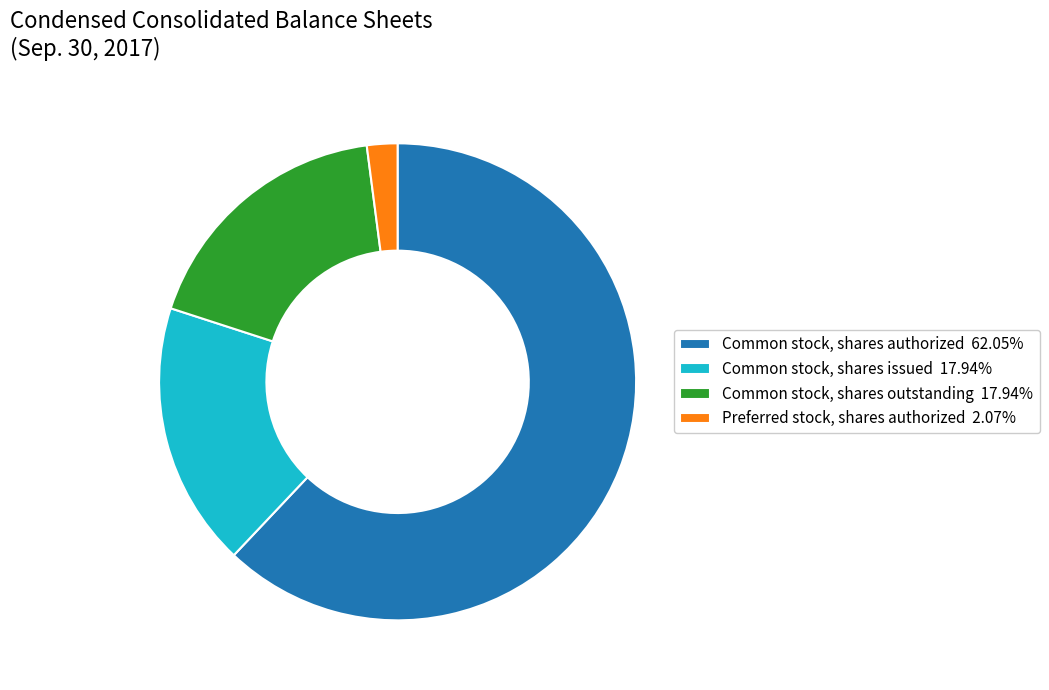

Which has a higher value, Preferred stock, shares authorized or Common stock, shares outstanding?

Common stock, shares outstanding